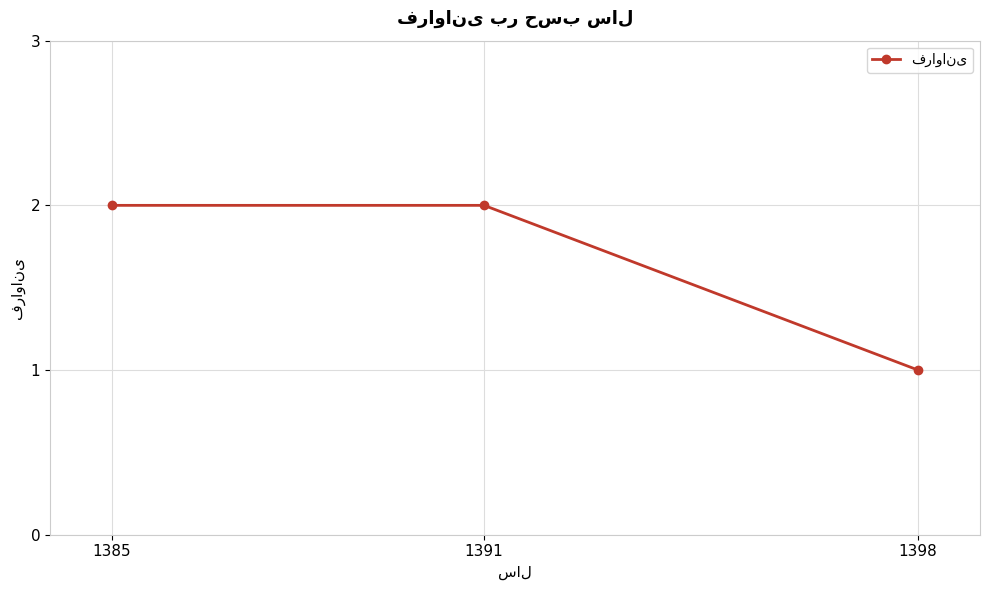

Which has a higher value, 1391 or 1398?

1391